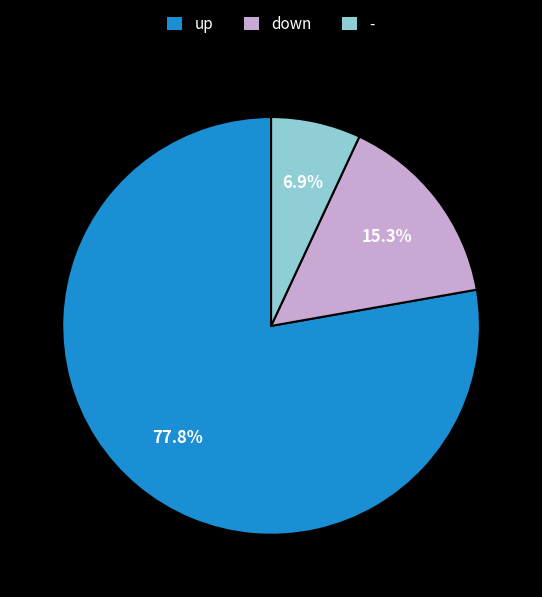

Is the sum of up and - greater than half?

Yes